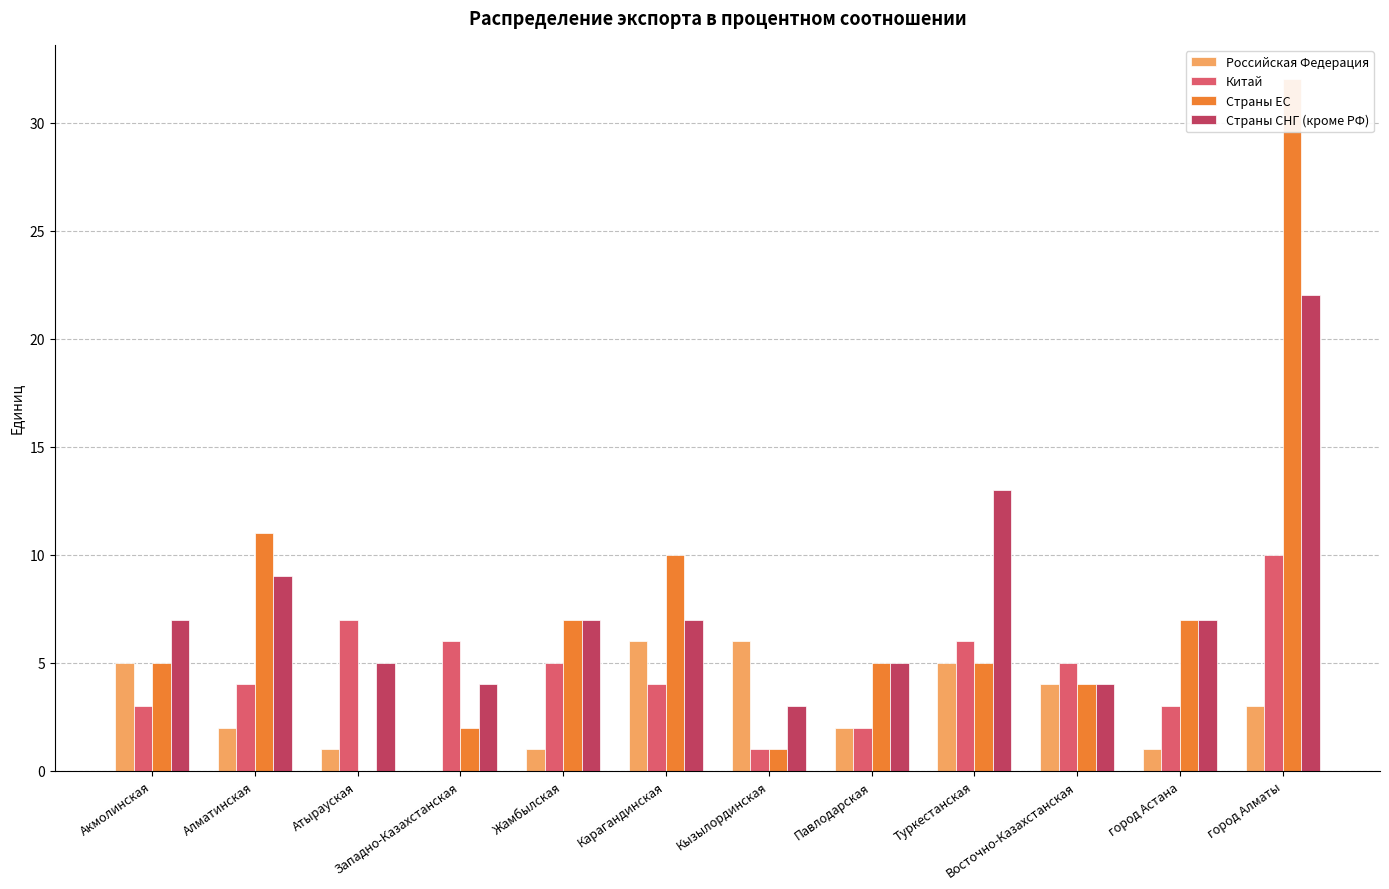

Between Западно-Казахстанская and Карагандинская, which series saw the biggest shift?

Страны ЕС